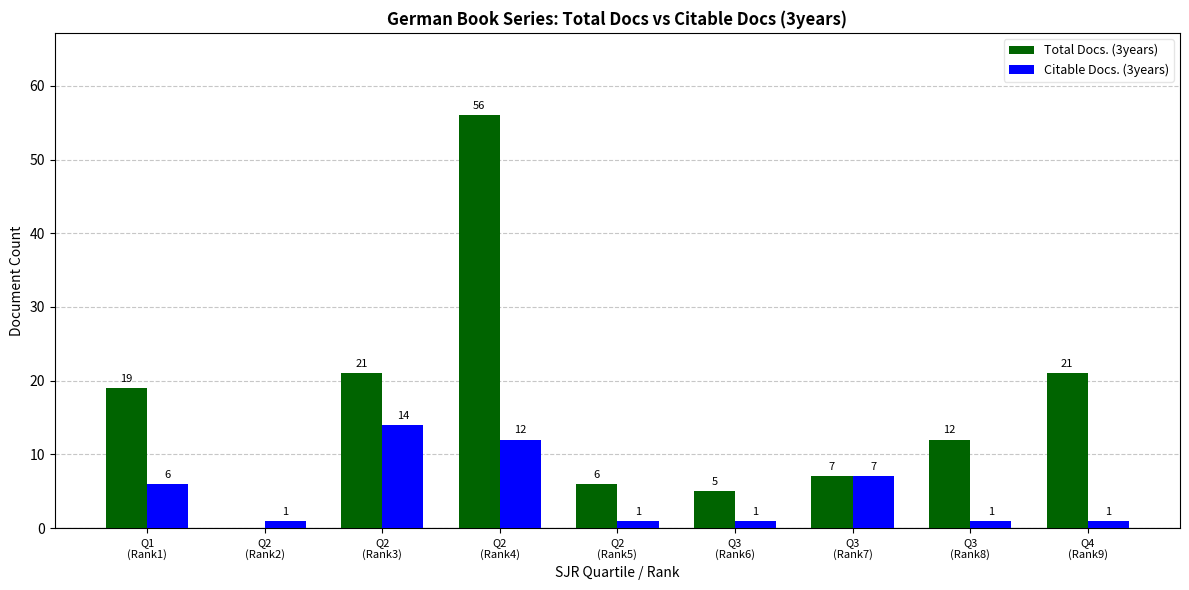

Does the chart contain stacked bars?

No